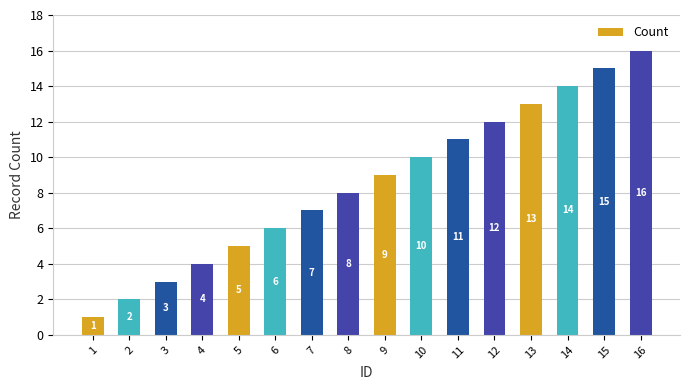

What is the maximum value shown in the chart?

16